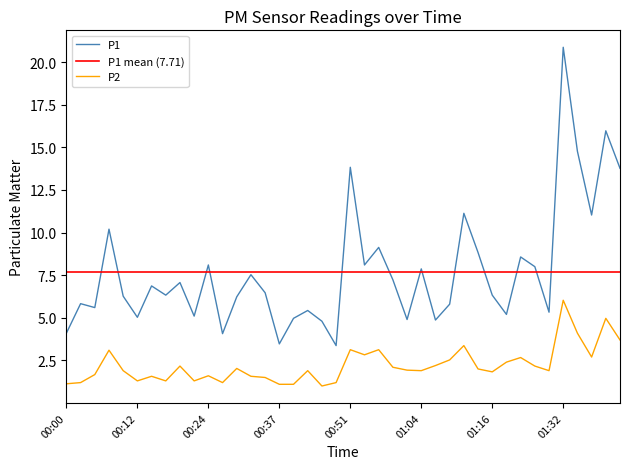

What is the sum of all P1 values?

308.4